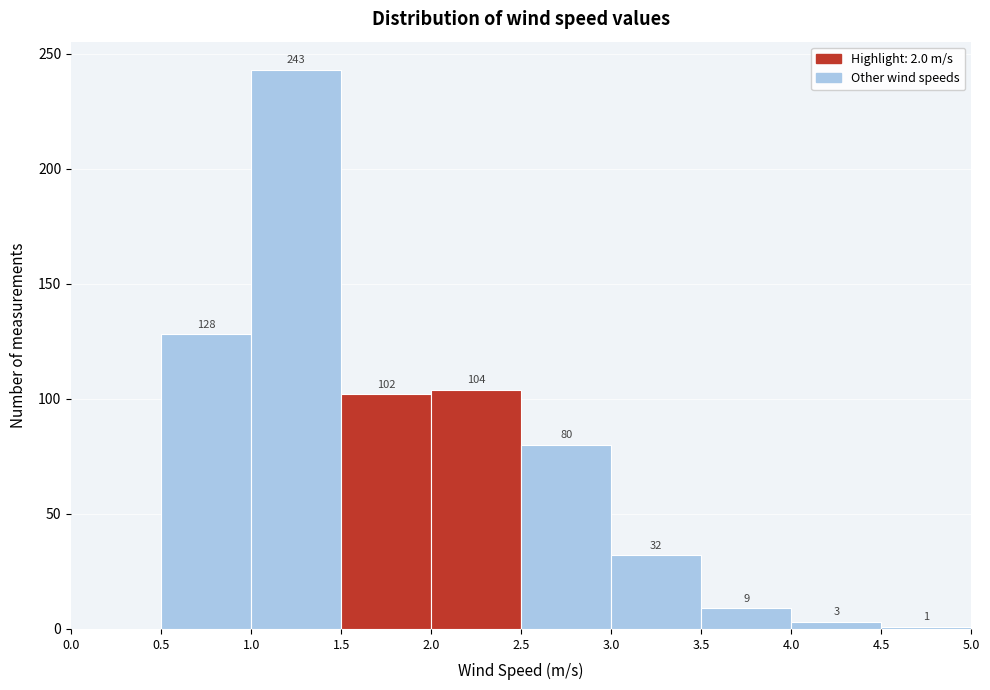

Over which range of the x-axis is the bar tallest?

1.0 to 1.5